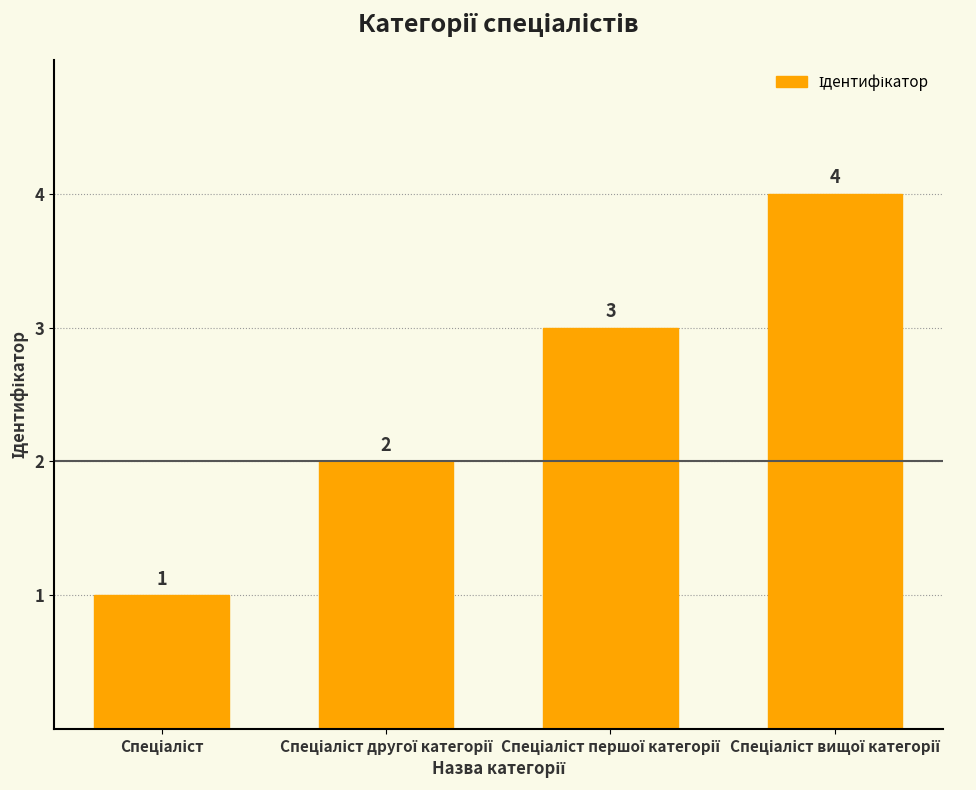

Count the values in the range 2 to 4.

3